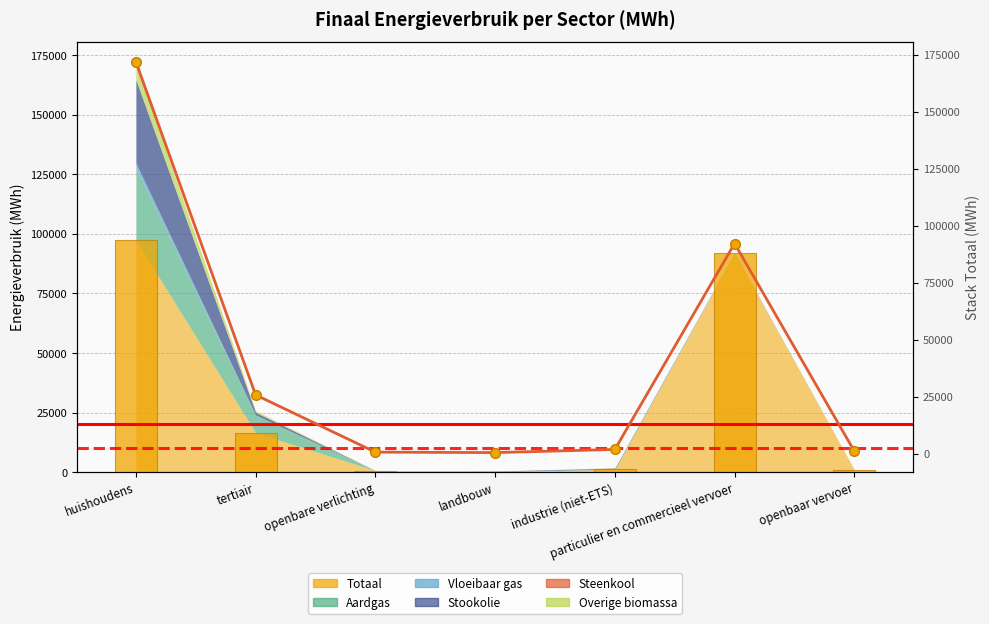

The value of Stack Total at landbouw is 750.8. True or false?

False